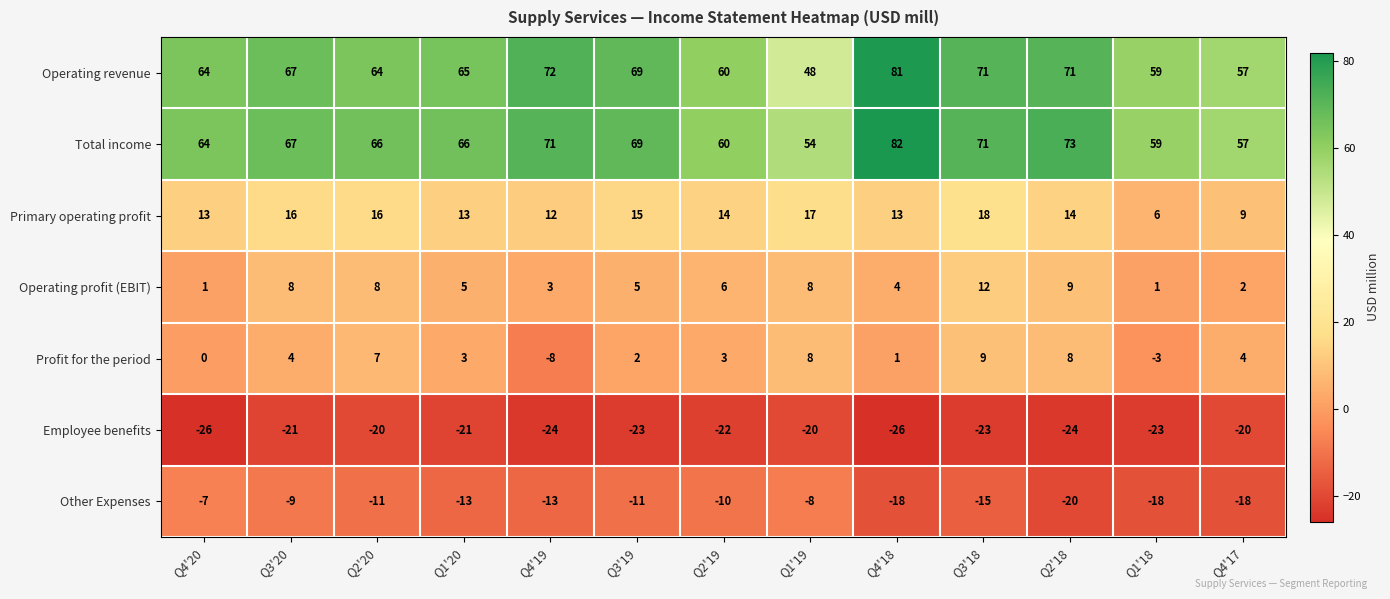

What is the minimum value shown in the chart?

-26